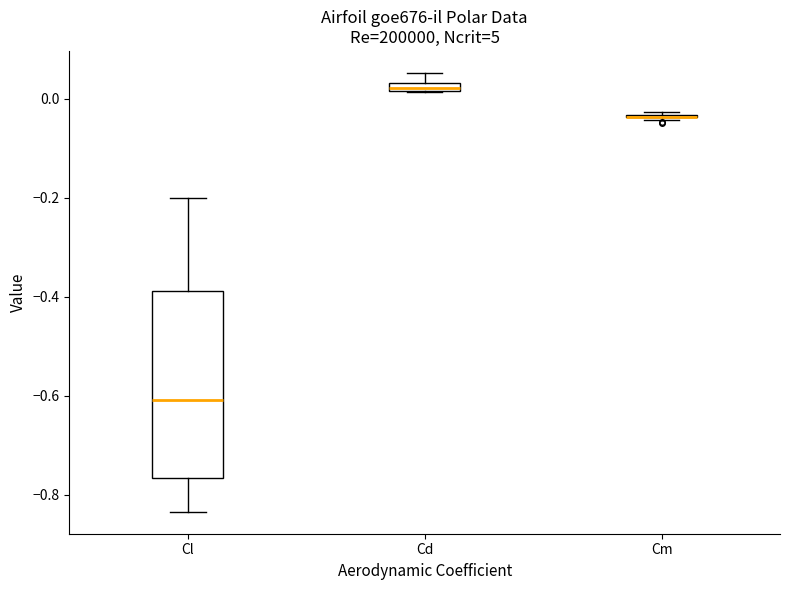

Comparing the boxes themselves (not the whiskers), which one is the tallest?

Cl